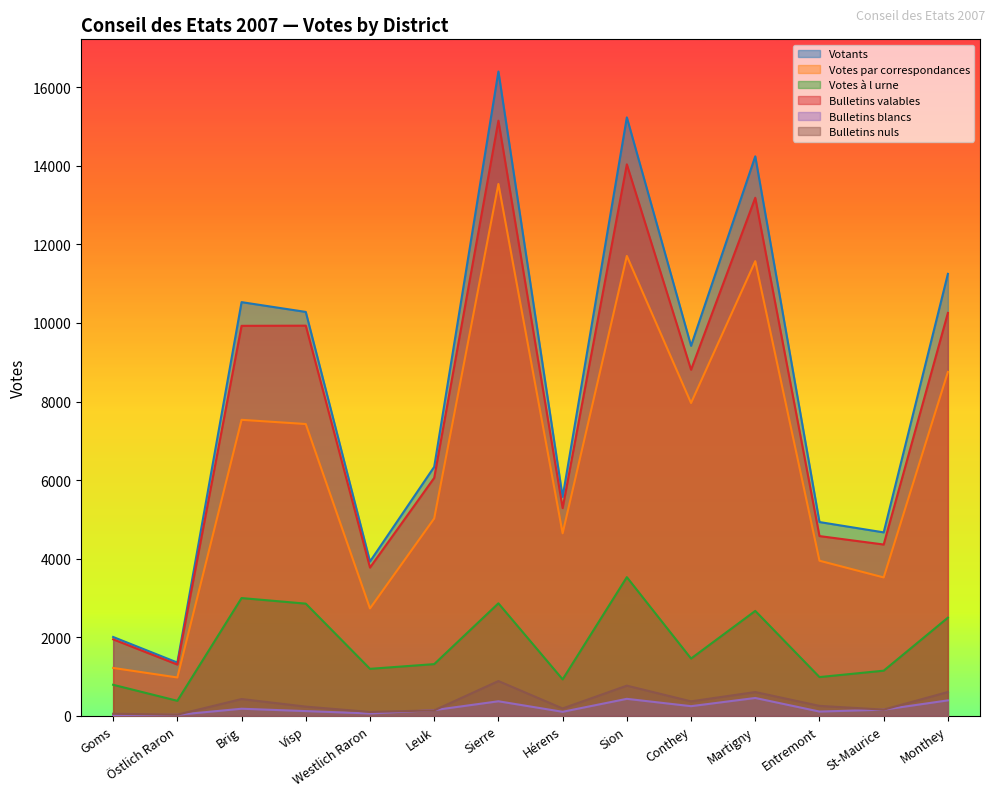

At Conthey, list the series in order from smallest to largest.

Bulletins blancs, Bulletins nuls, Votes à l urne, Votes par correspondances, Bulletins valables, Votants